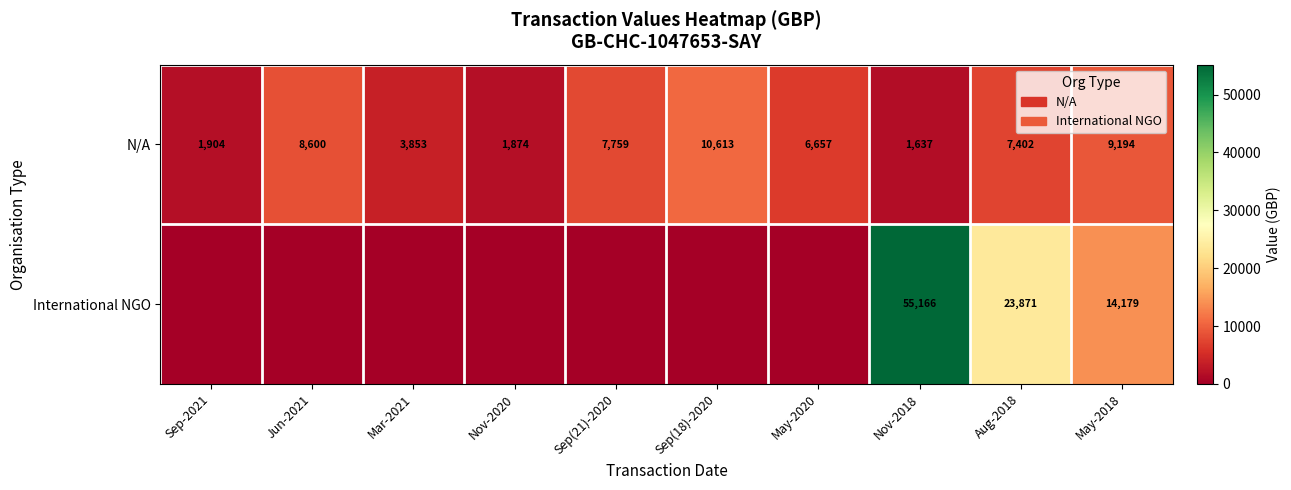

What is the lowest value of the N/A series?

1637